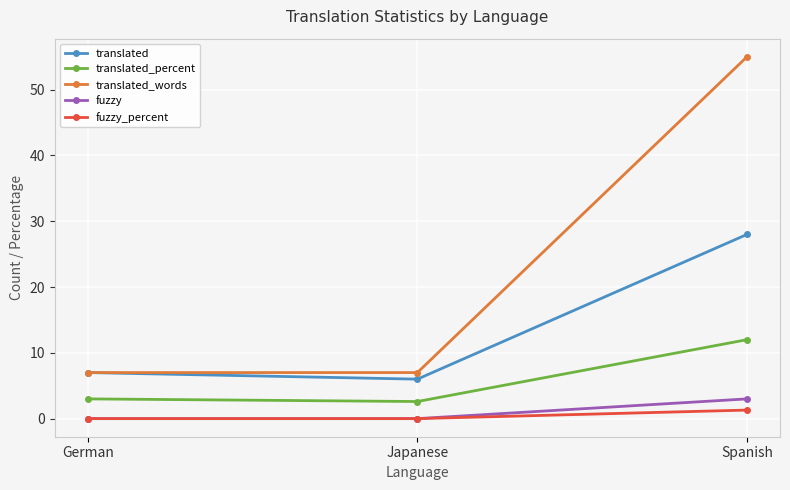

What is the label of the 3rd point from the left?

Spanish